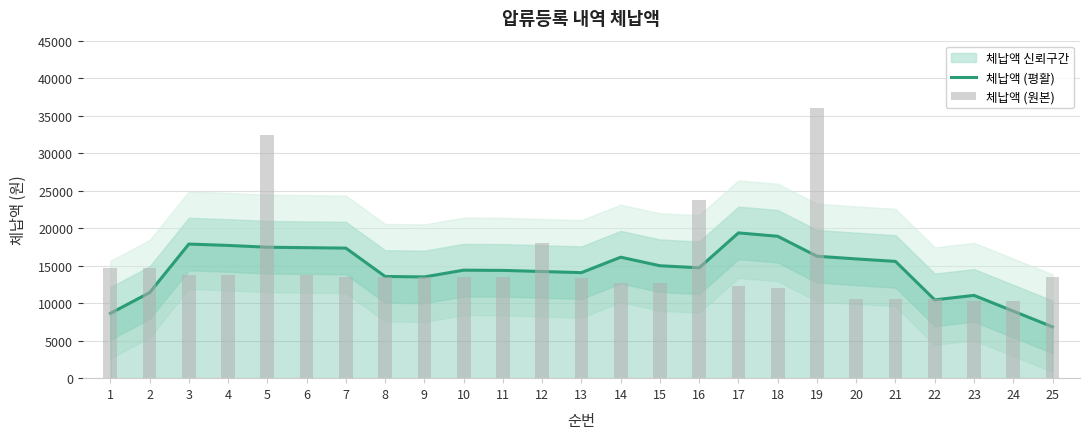

Reading left to right, what are all the values shown in this chart?

체납액 (평활): 8640	11400	17880	17700	17460	17400	17340	13560	13500	14400	14370	14220	14070	16130	14990	14720	19370	18920	16260	15900	15570	10440	11040	8940	6840
체납액 (원본): 14700	14700	13800	13800	32400	13800	13500	13500	13500	13500	13500	18000	13350	12750	12750	23800	12300	12000	36000	10500	10500	10500	10350	10350	13500